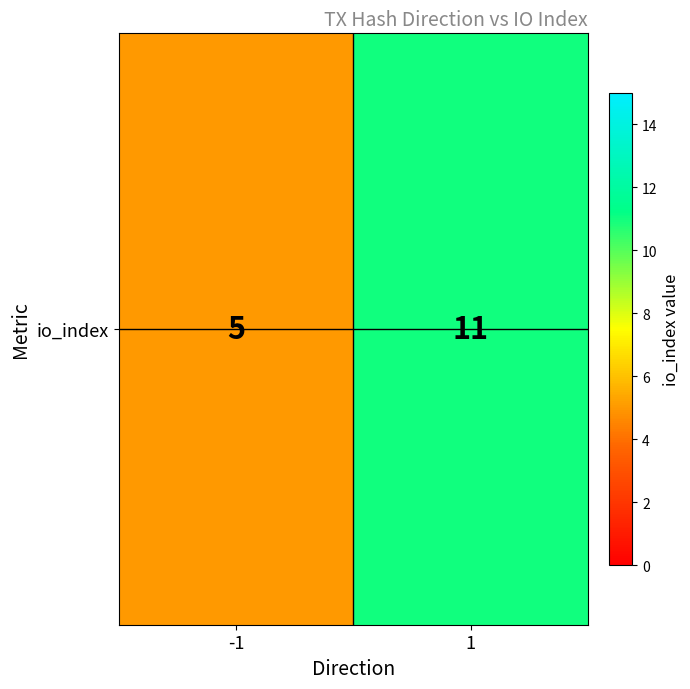

Reading right to left, transcribe all the data shown in this chart.

1=11	-1=5